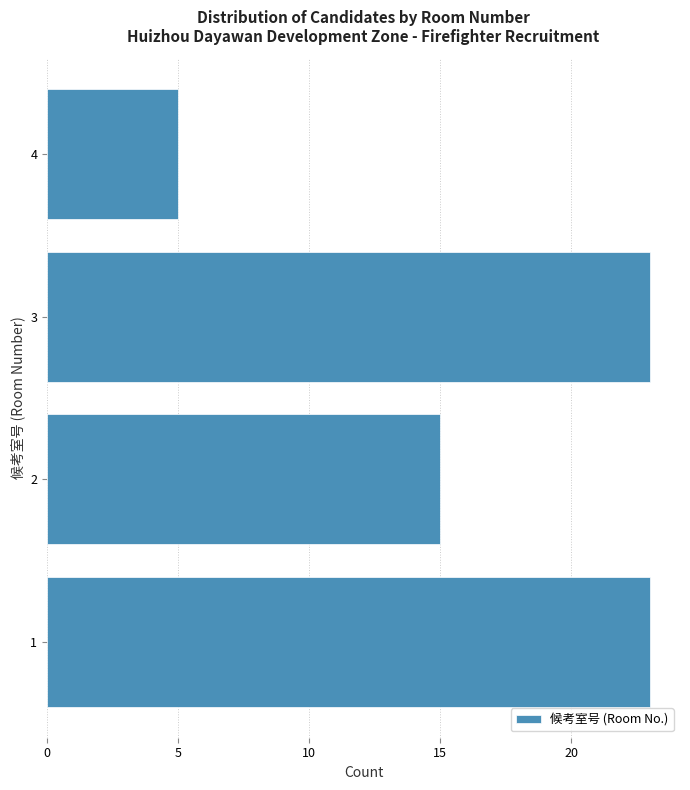

Reading bottom to top, extract all data points from this chart.

23	15	23	5